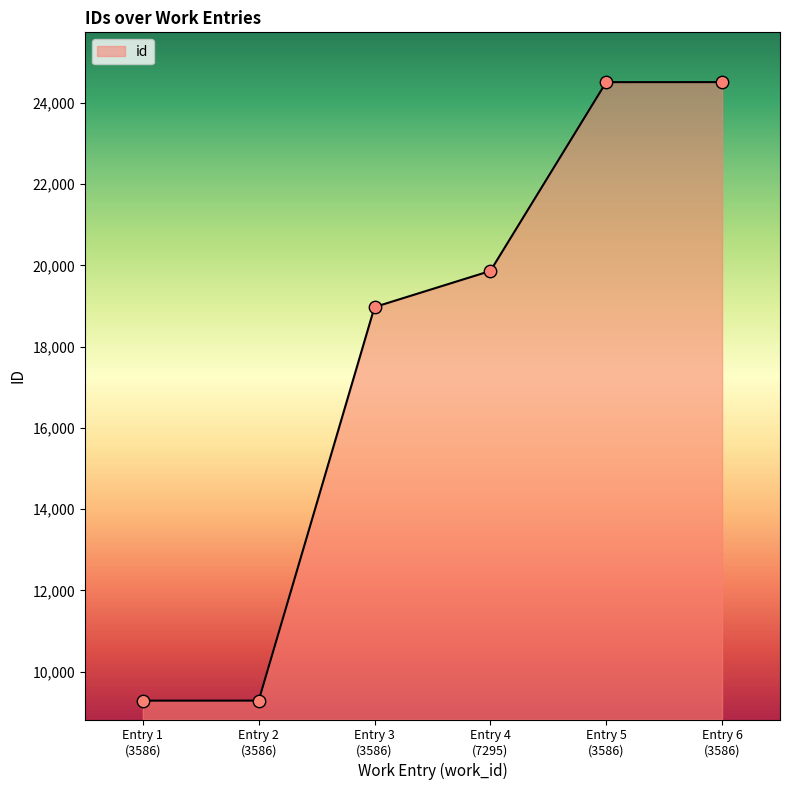

What is the difference between the maximum and second lowest values?

15230